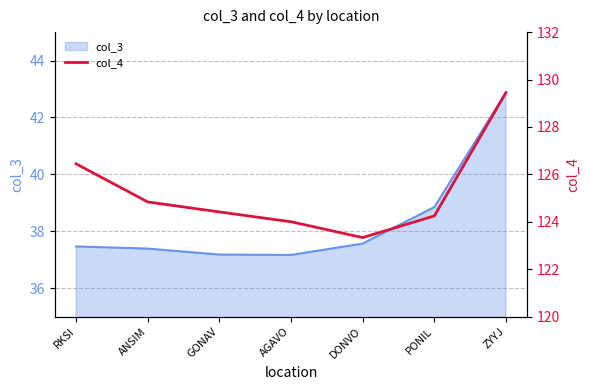

How many data points are above 124?

5